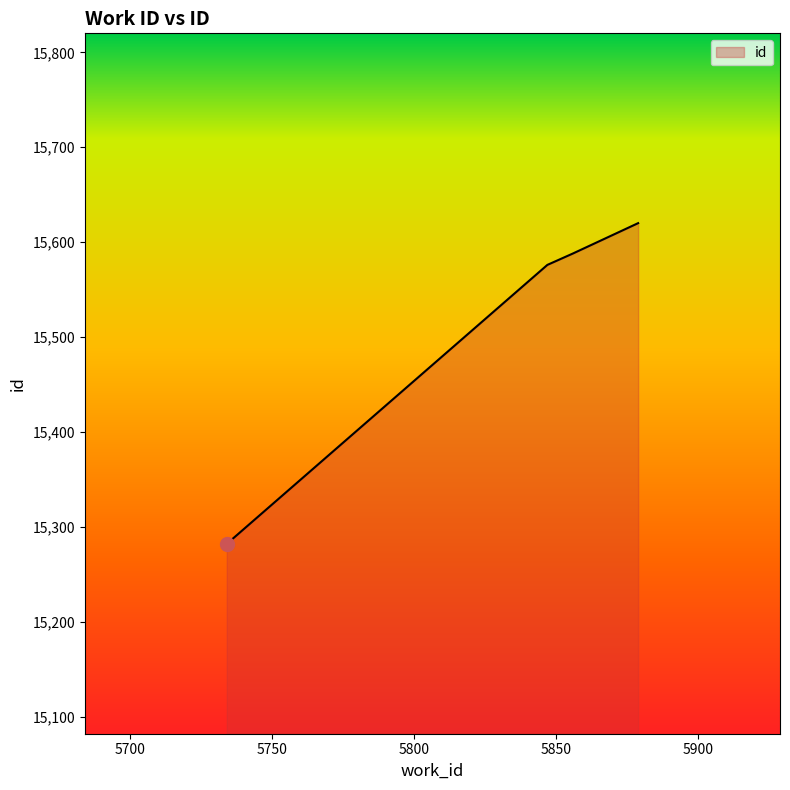

What is the smallest value displayed?

15282